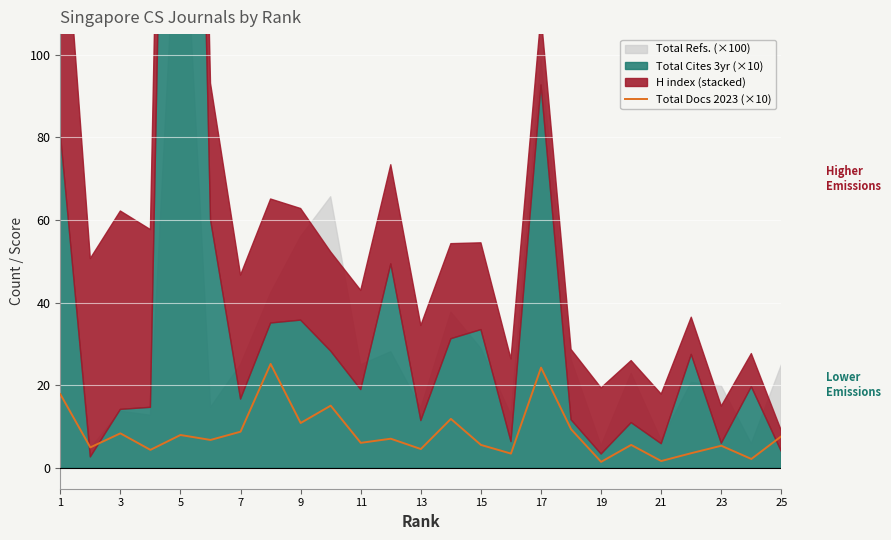

Is it true that Total Docs 2023 (×10) equals 8.8 at 7?

True